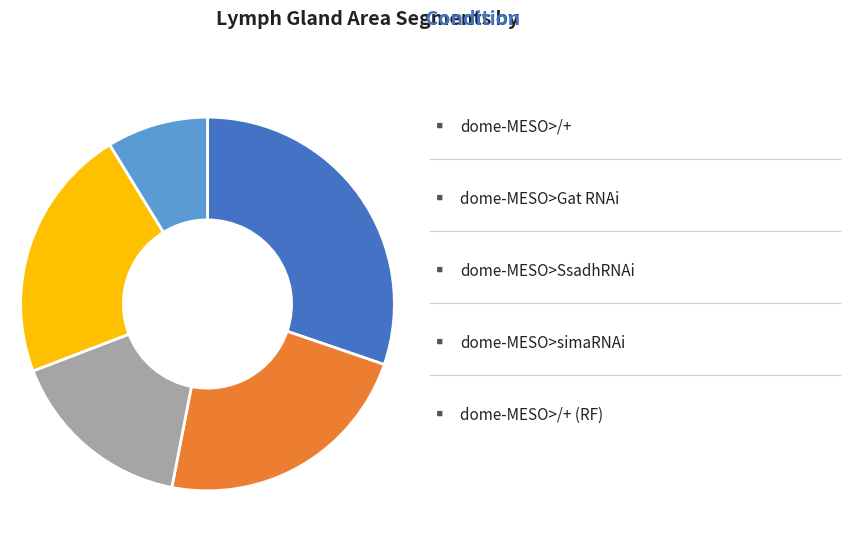

Is there a majority slice in this chart?

No